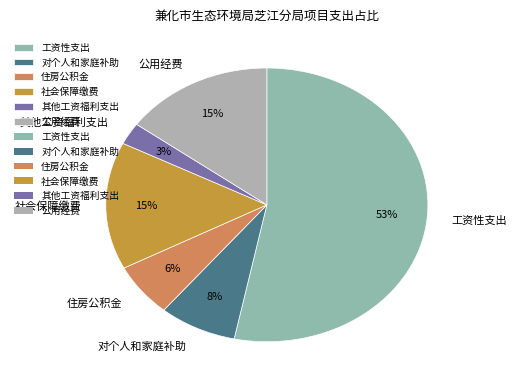

How many slices are in this pie chart?

6